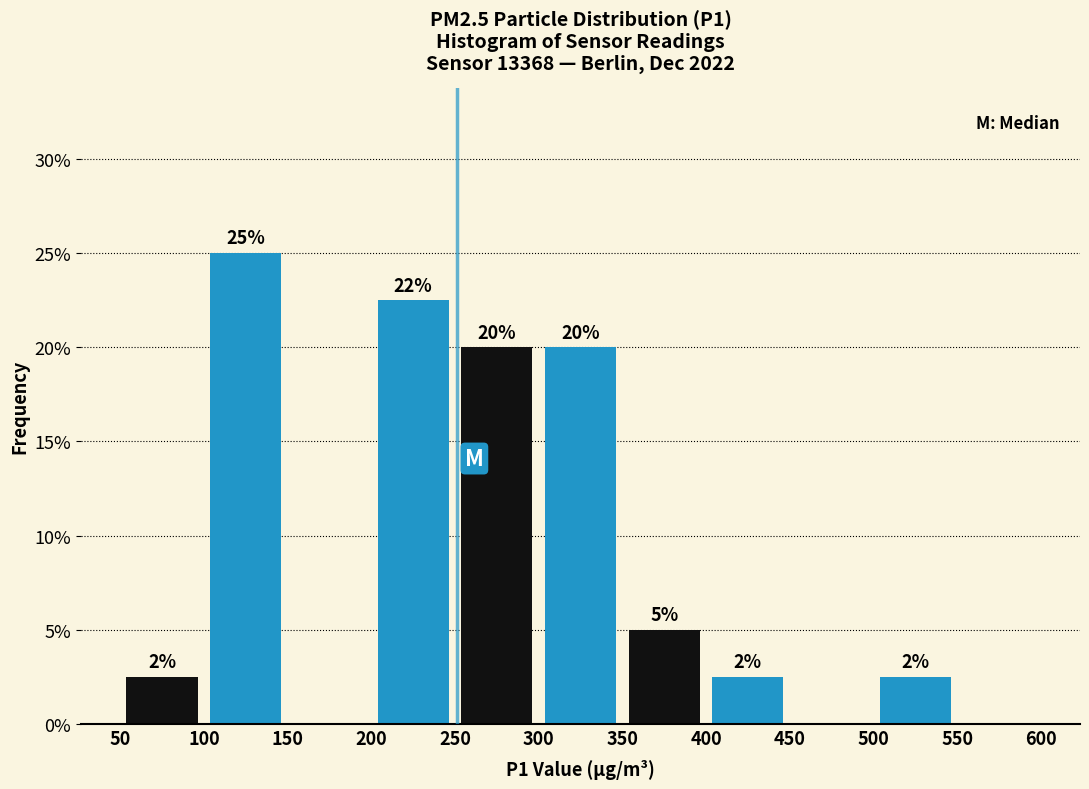

Which range on the x-axis has the tallest bar?

100 to 150